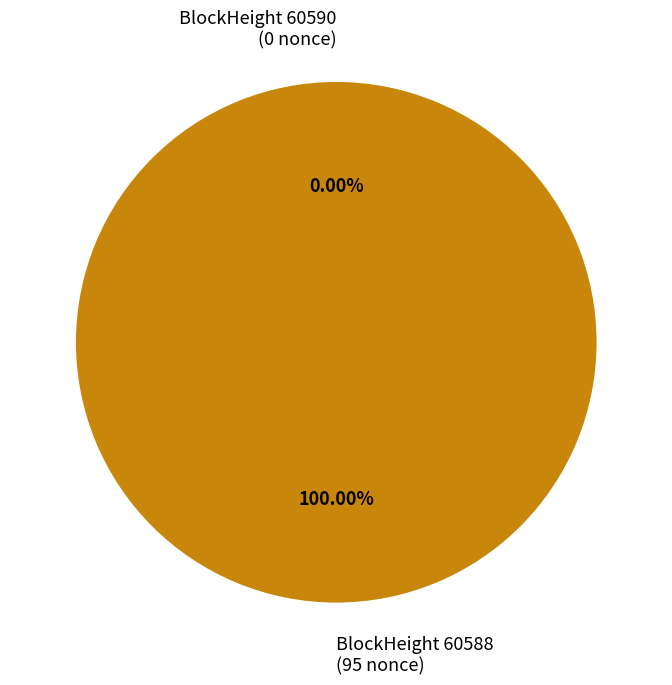

The 60588 slice represents 100% of the pie. True or false?

True